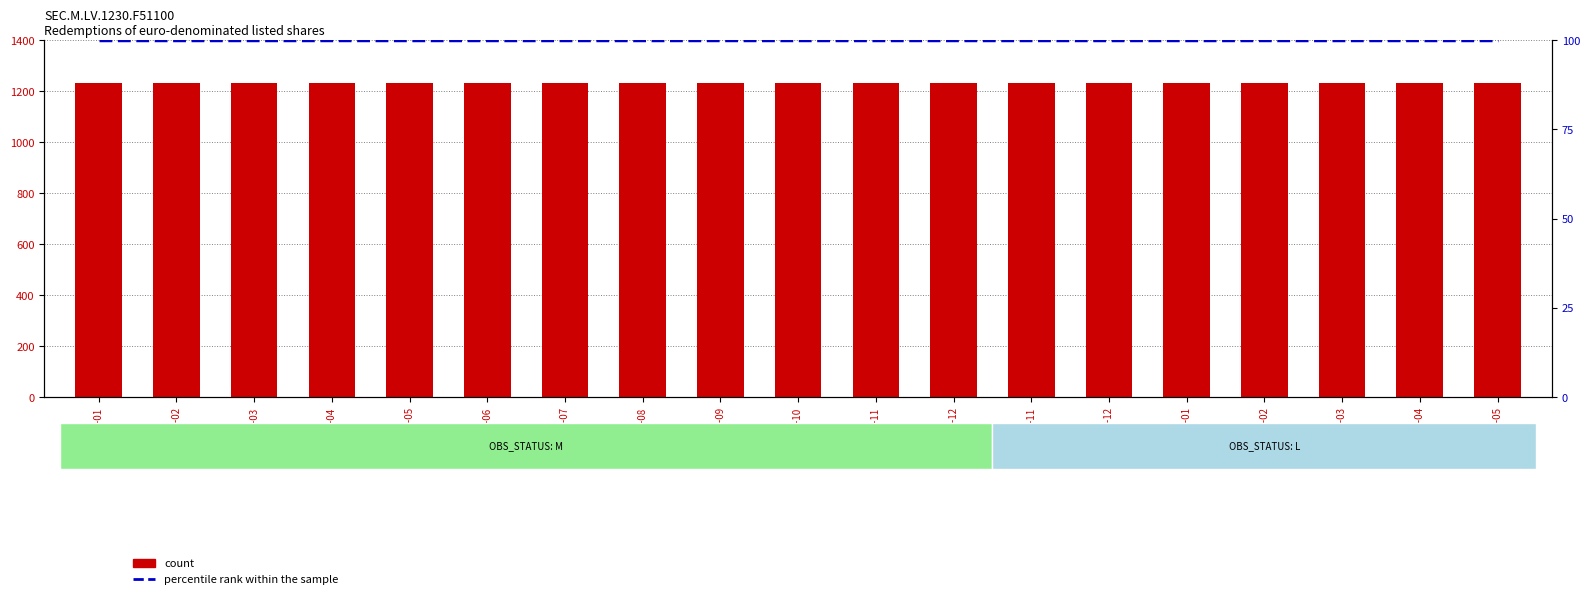

Are the bars horizontal?

No